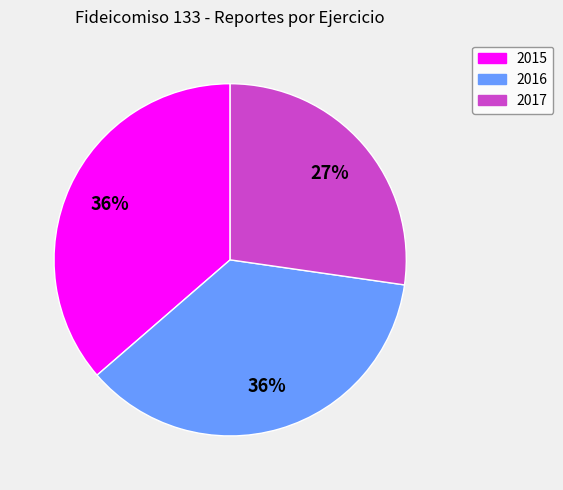

To the nearest percent, what is the average slice percentage?

33%